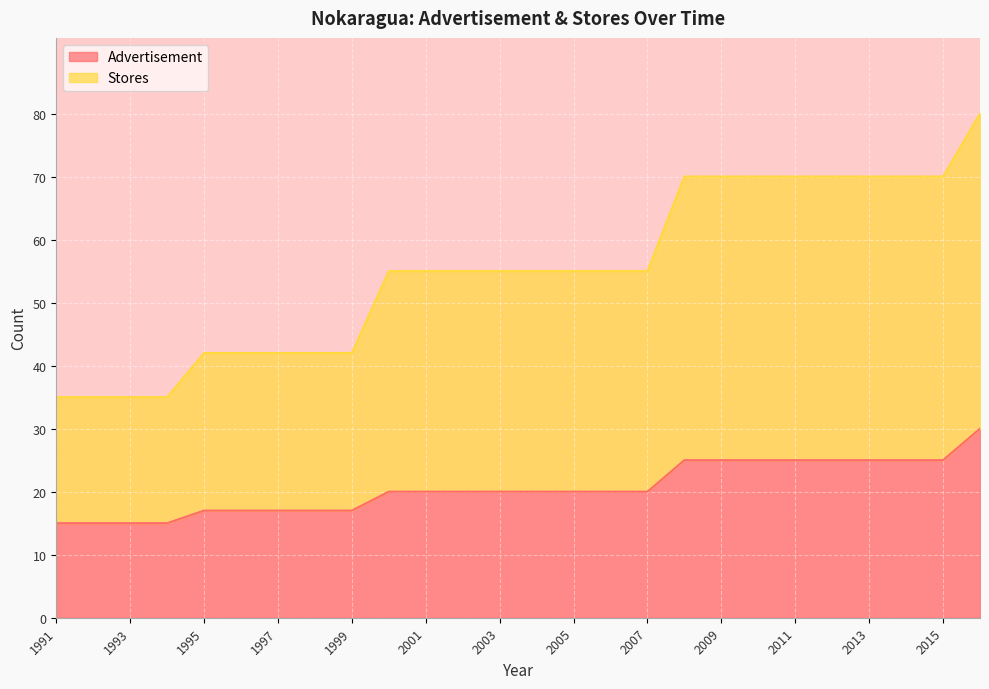

At which label does Stores reach its minimum?

1991